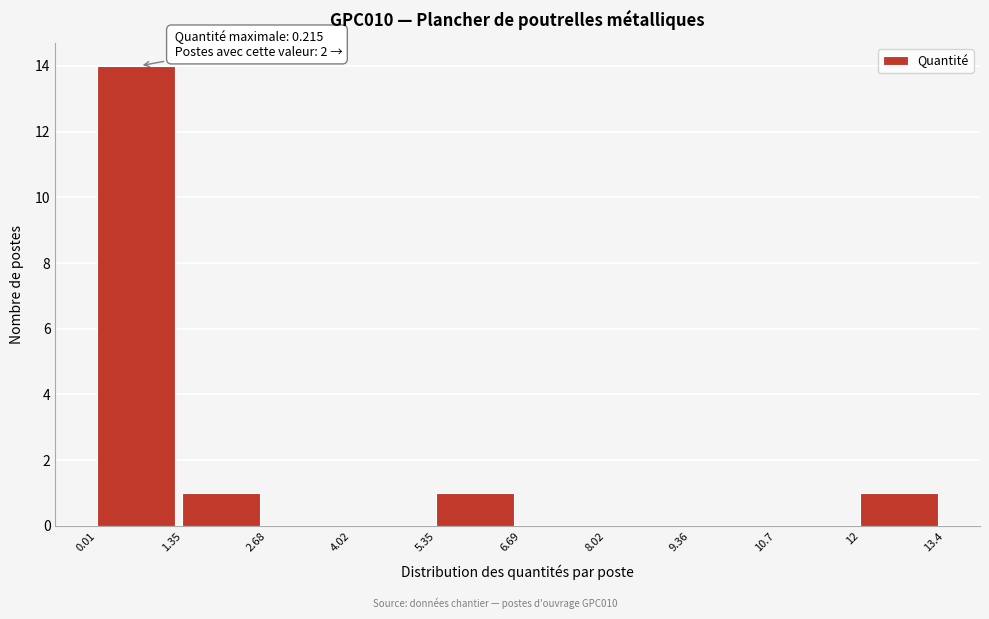

Over which range of the x-axis is the bar tallest?

0.01 to 1.35